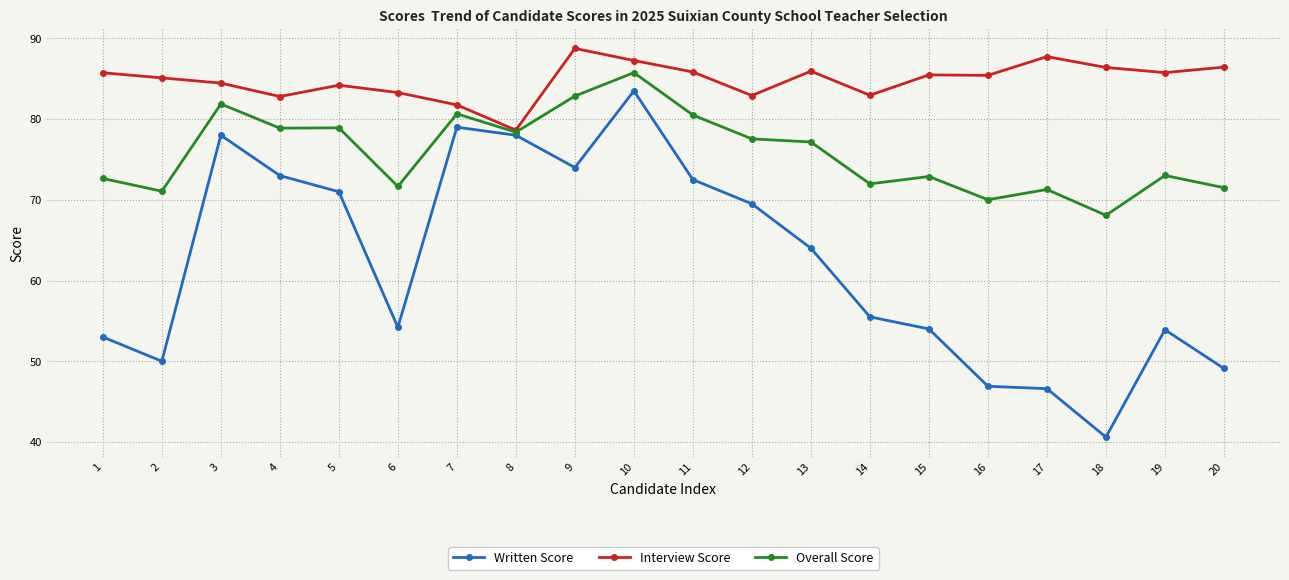

What is the greatest value displayed?

88.8